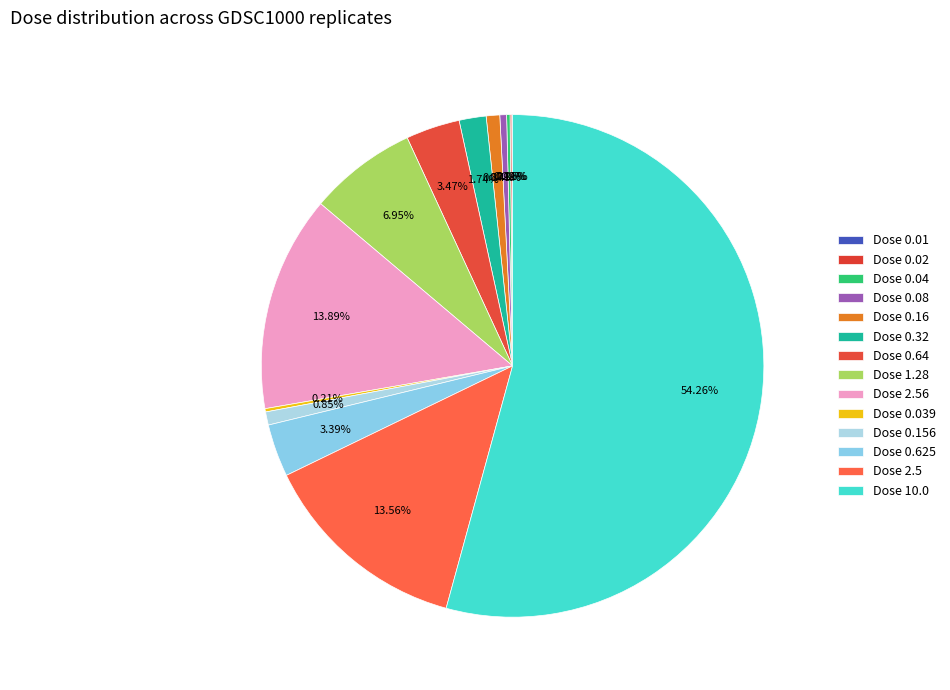

Which slice represents more than half of the pie?

10.0